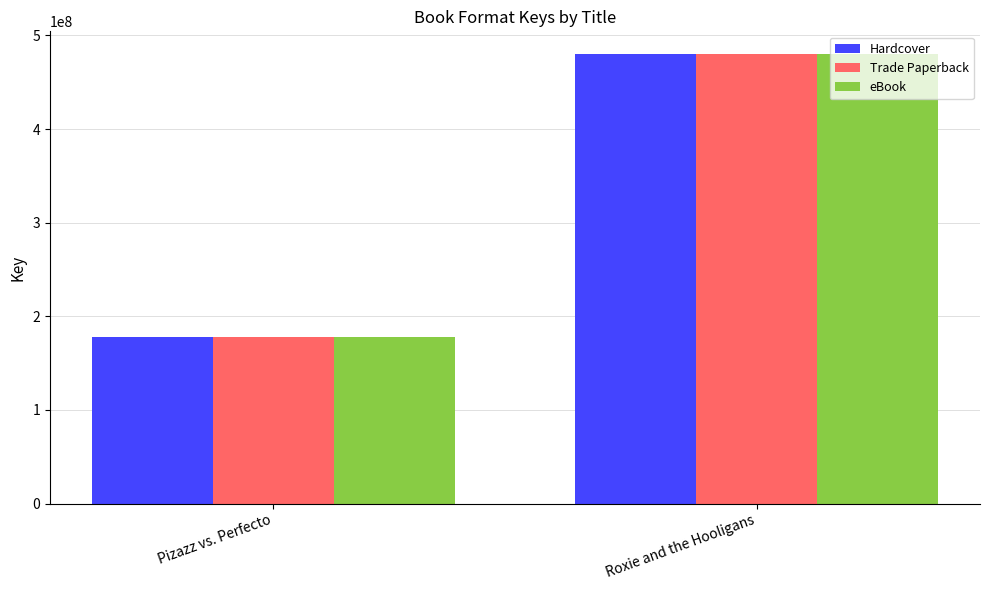

List the labels in order of eBook value, largest first.

Roxie and the Hooligans, Pizazz vs. Perfecto